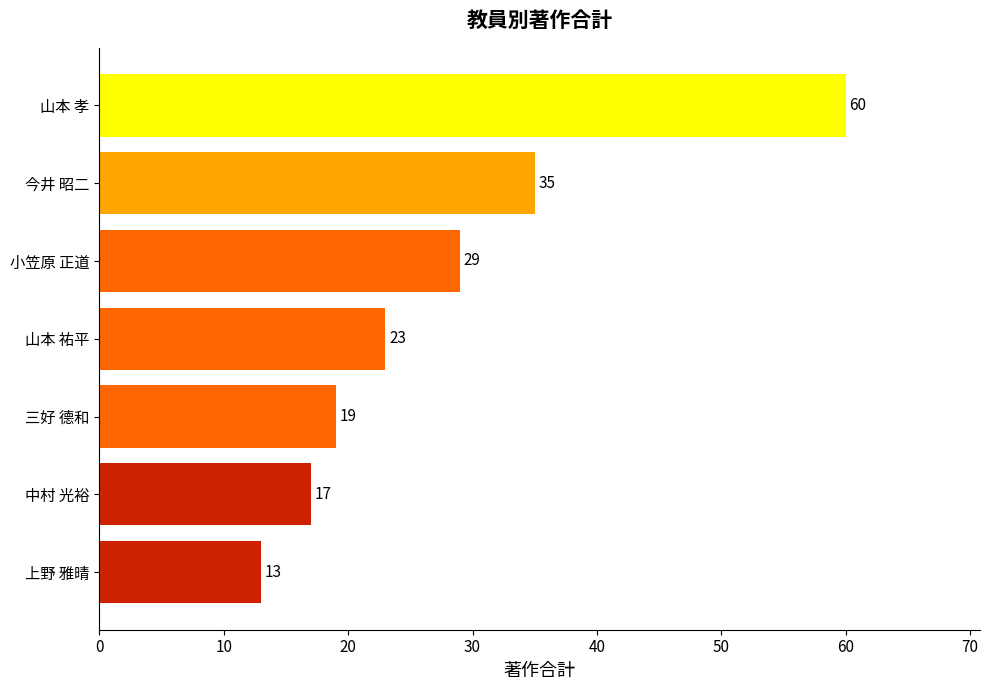

Reading bottom to top, what are all the values shown in this chart?

上野 雅晴=13	中村 光裕=17	三好 德和=19	山本 祐平=23	小笠原 正道=29	今井 昭二=35	山本 孝=60